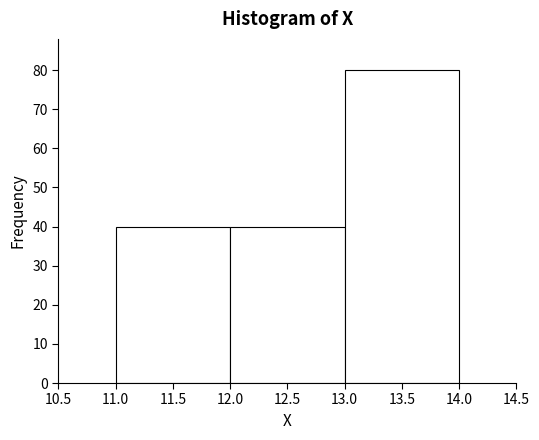

Reading left to right, transcribe this chart: for each bar, give the range it covers on the x-axis and its height. The values are not printed on the chart, so give them approximately, as read against the axis.

11.0 to 12.0: 40
12.0 to 13.0: 40
13.0 to 14.0: 80